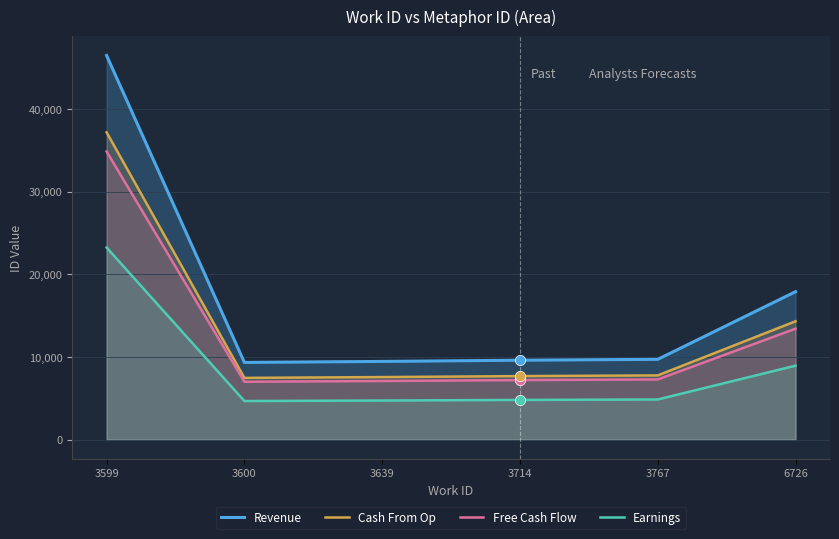

Is the value of Revenue at 3714 greater than the value of Free Cash Flow at 3714?

Yes